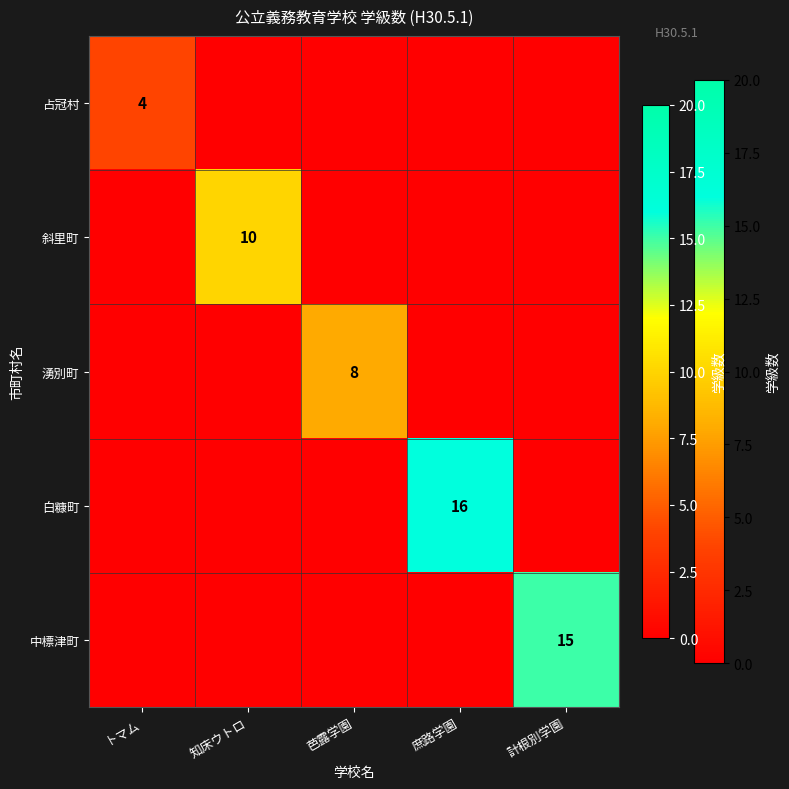

Is the value of 湧別町 at 芭露学園 greater than the value of 中標津町 at 計根別学園?

No